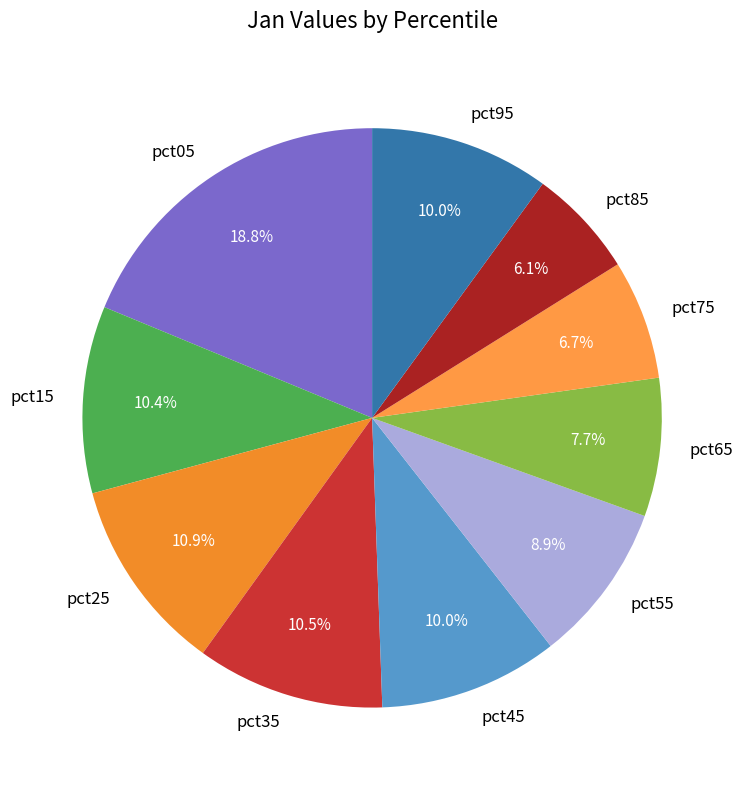

How many slices are in this pie chart?

10